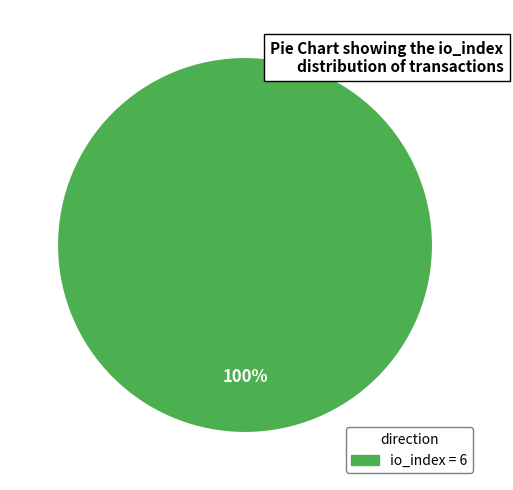

Is there any slice that represents more than half of the pie?

Yes